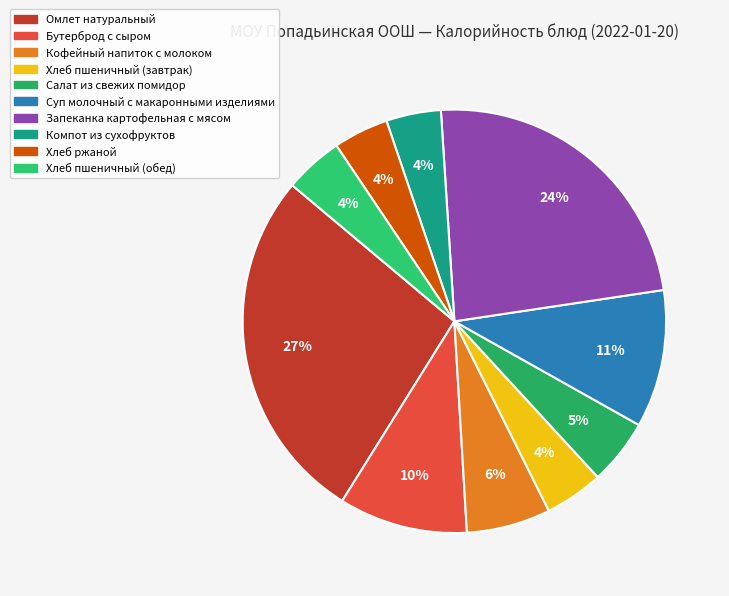

To the nearest percent, what is the difference between the largest and smallest slice percentages?

23%